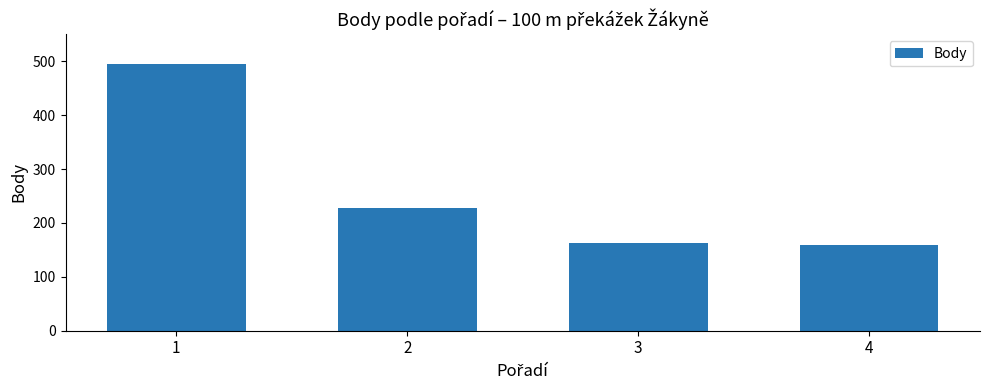

The chart shows a value of 159 at 4. True or false?

True